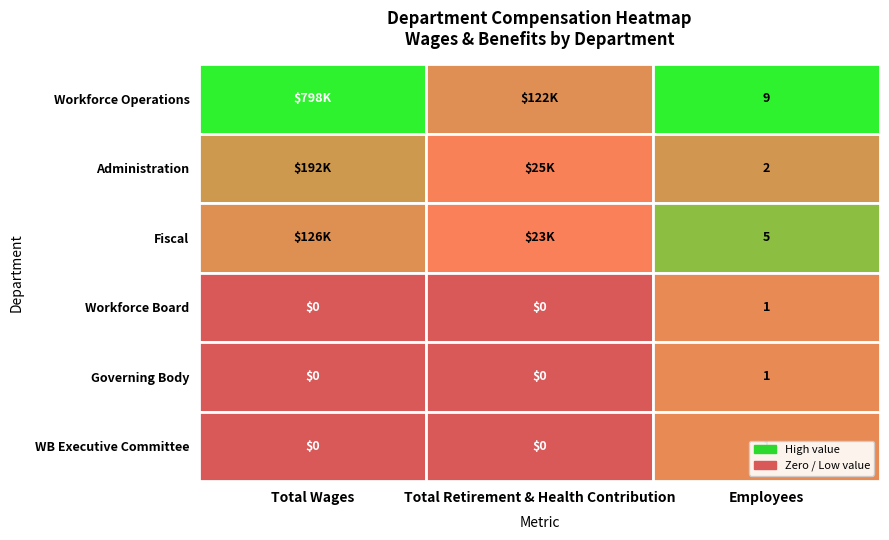

What is the average value of the Administration series?

72096